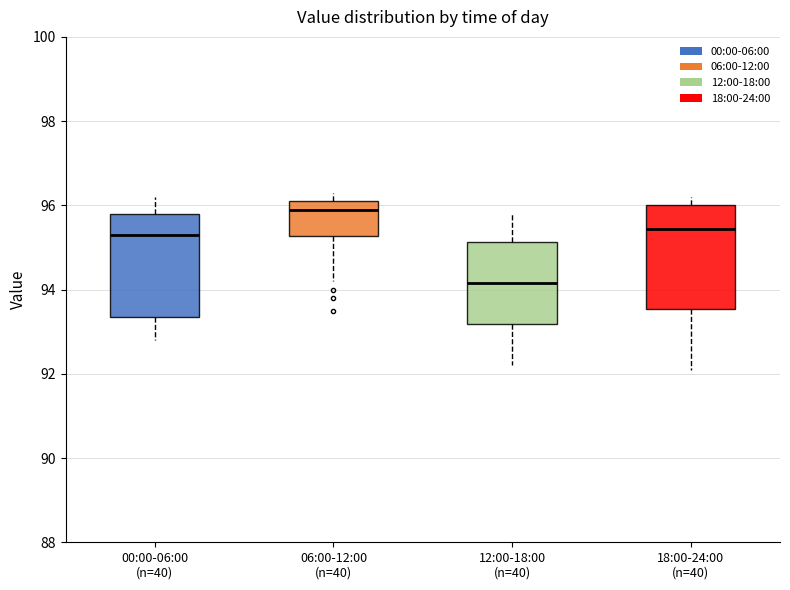

Which box has the highest median line?

06:00-12:00 (n=40)